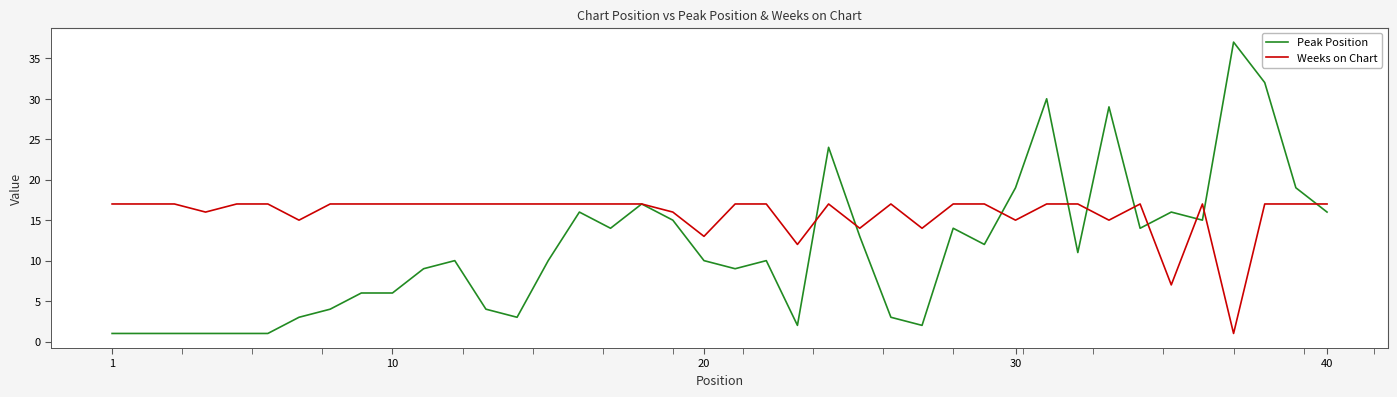

List the series in order of their overall mean, highest first.

Weeks on Chart, Peak Position